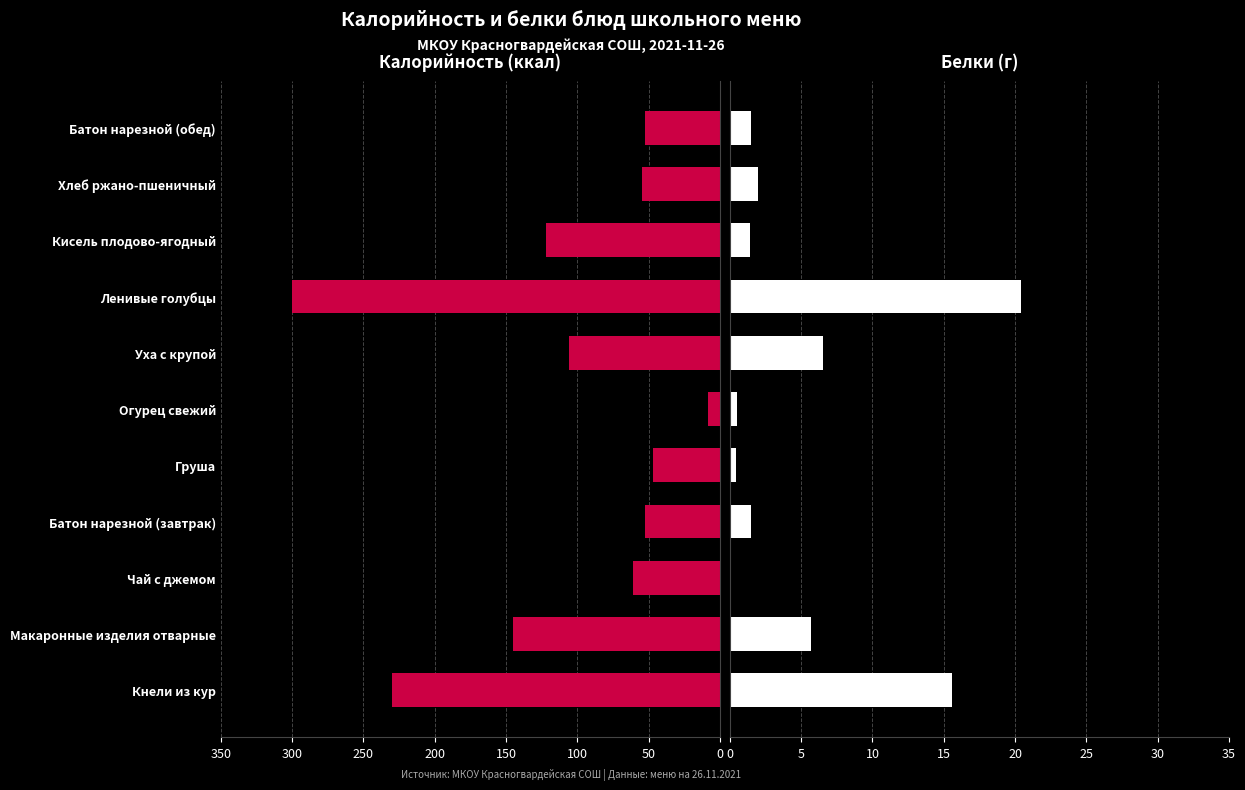

Is it true that Калорийность equals 154.1 at Уха с крупой?

False